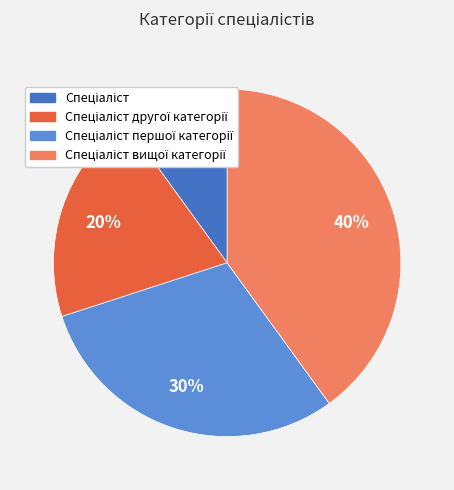

To the nearest percent, what is the difference between the largest and smallest slice percentages?

30%